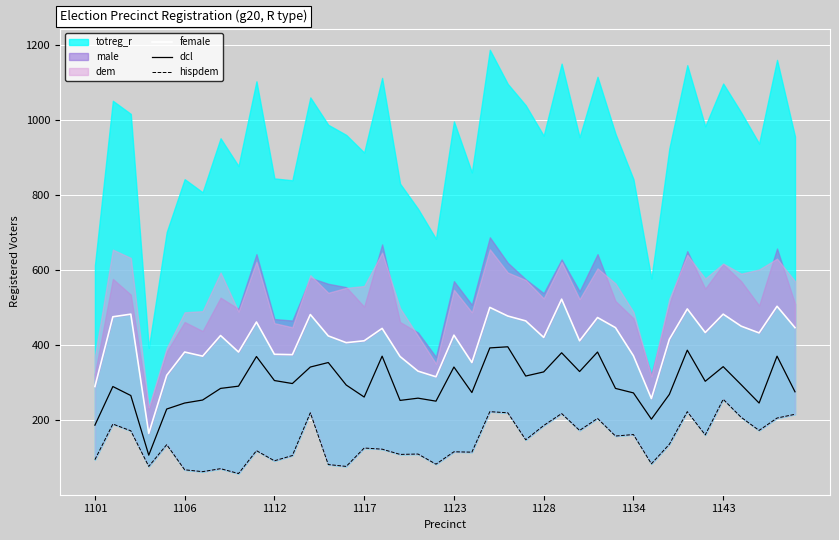

What value does the dcl series have at 21?

273